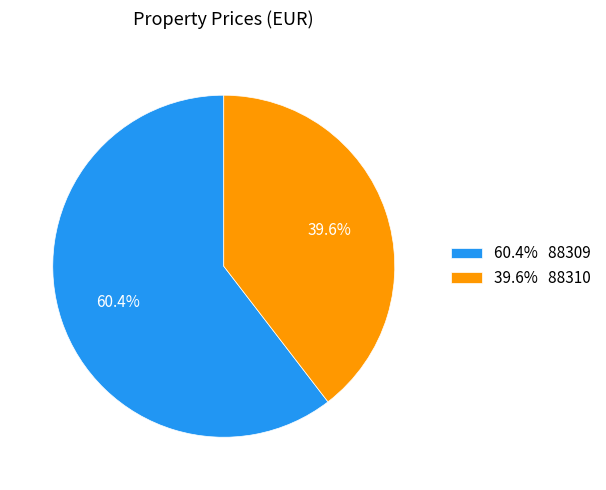

What is the ratio of the value at 60.4% 88309 to the value at 39.6% 88310?

1.5